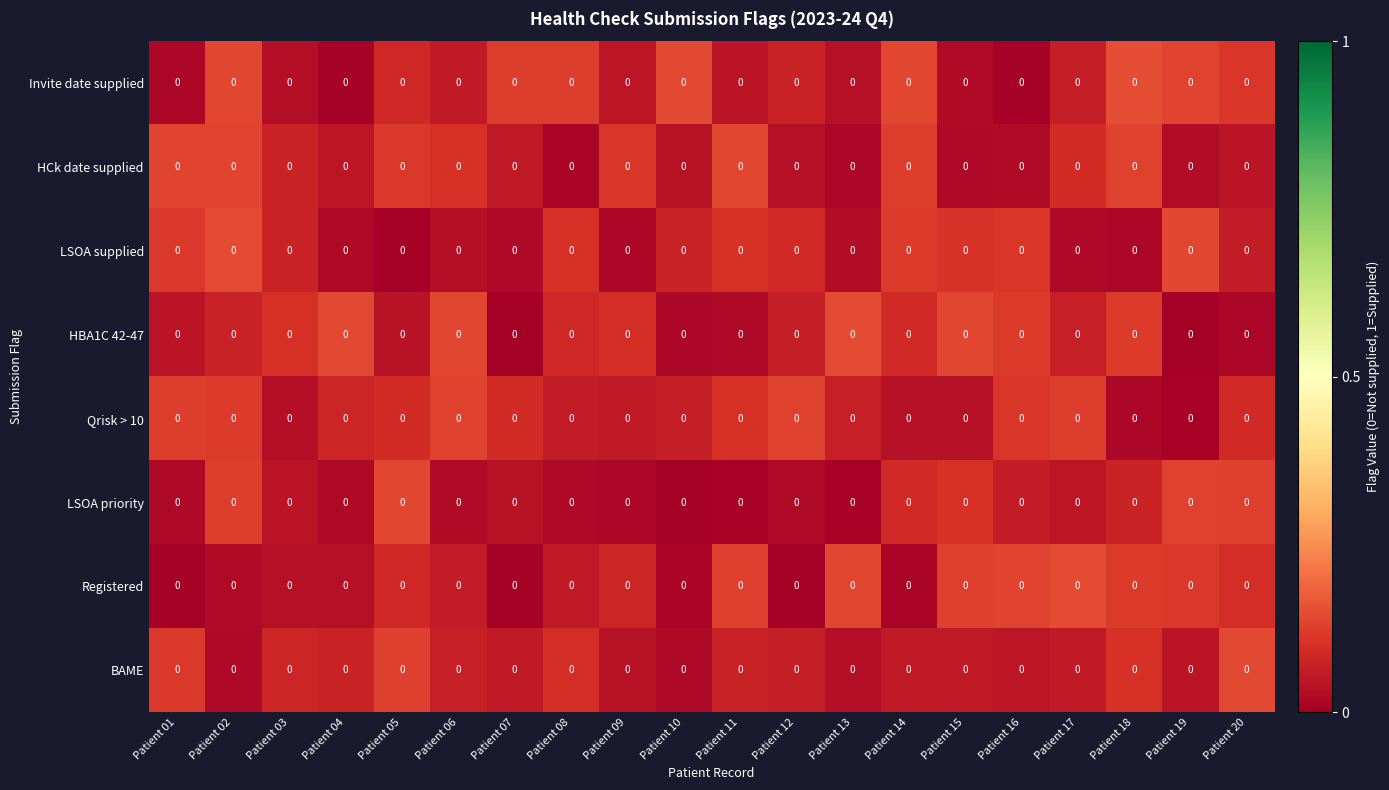

List the series in order of their peak value, highest first.

Invite date supplied, Registered, LSOA supplied, HBA1C 42-47, BAME, HCk date supplied, LSOA priority, Qrisk > 10